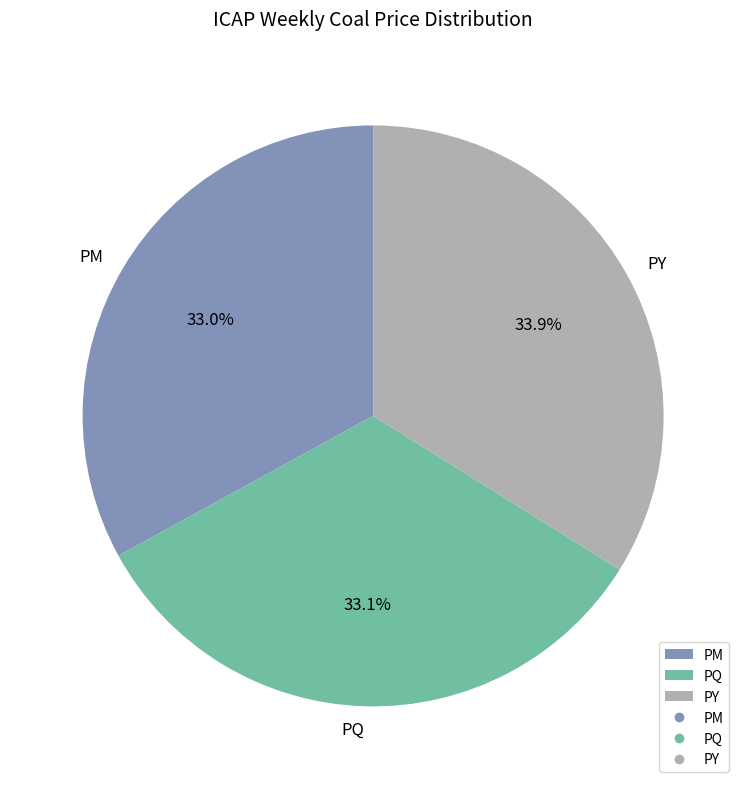

Does PQ represent more than half of the total?

No